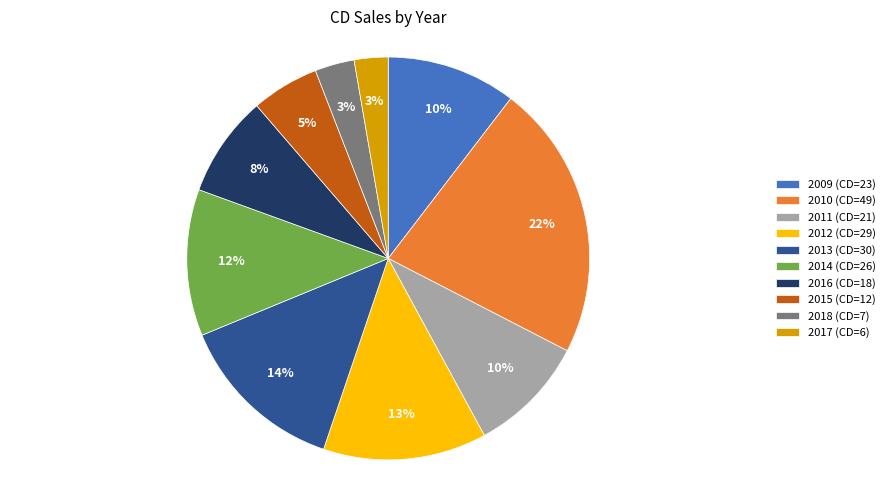

To the nearest percent, what portion does 2018 represent?

3%